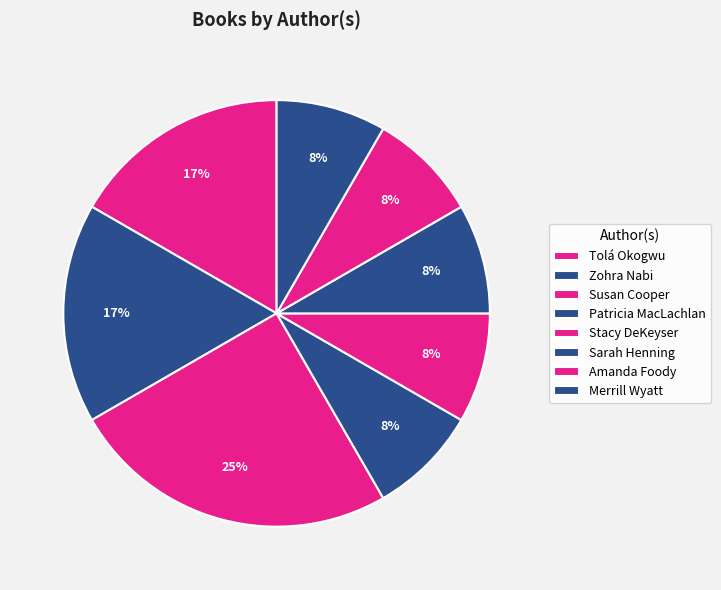

Which slice is the largest?

Tolá Okogwu